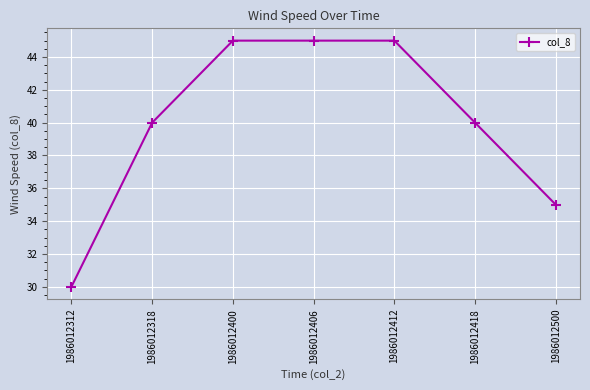

What is the maximum value shown in the chart?

45